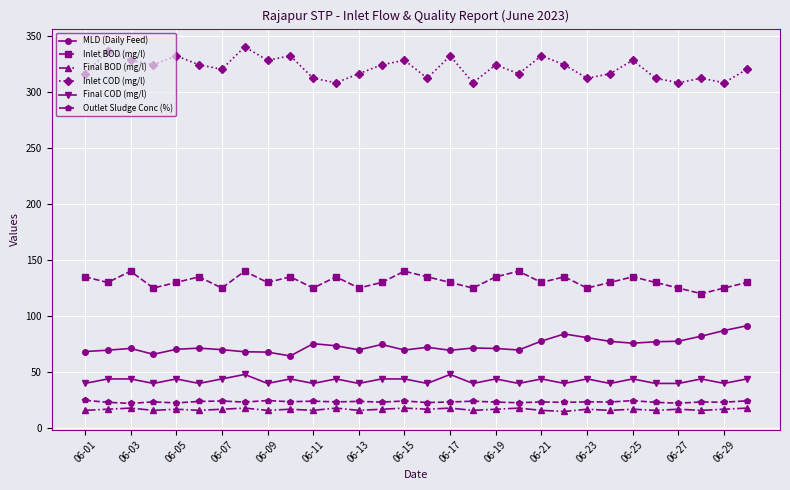

Which series has the largest total across all categories?

Inlet COD (mg/l)